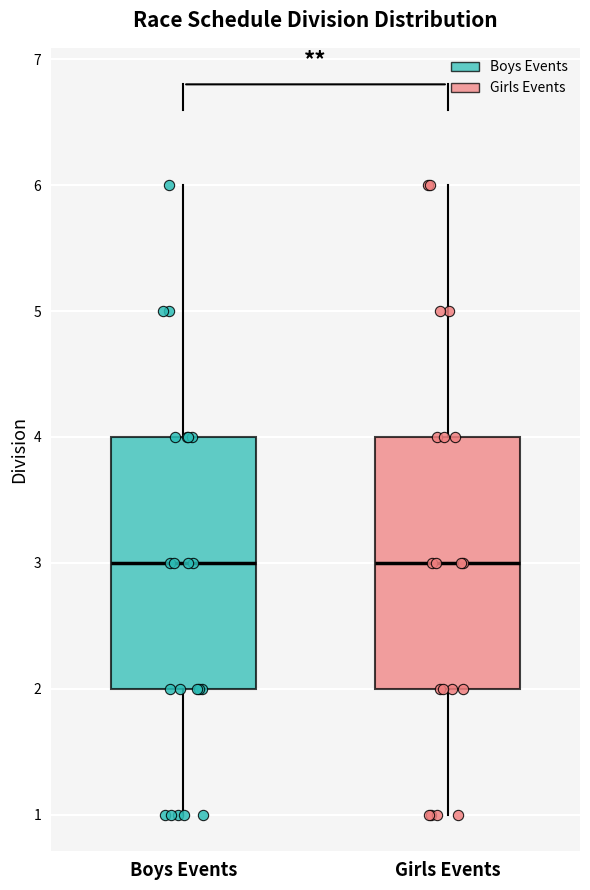

Reading left to right, transcribe this box plot: for each box, give where its median line is, the range the box spans, and where its two whiskers end, as read against the y-axis. The values are not printed on the chart, so give them approximately, as read against the axis.

Boys Events: median 3, box 2 to 4, whiskers 1 to 6
Girls Events: median 3, box 2 to 4, whiskers 1 to 6